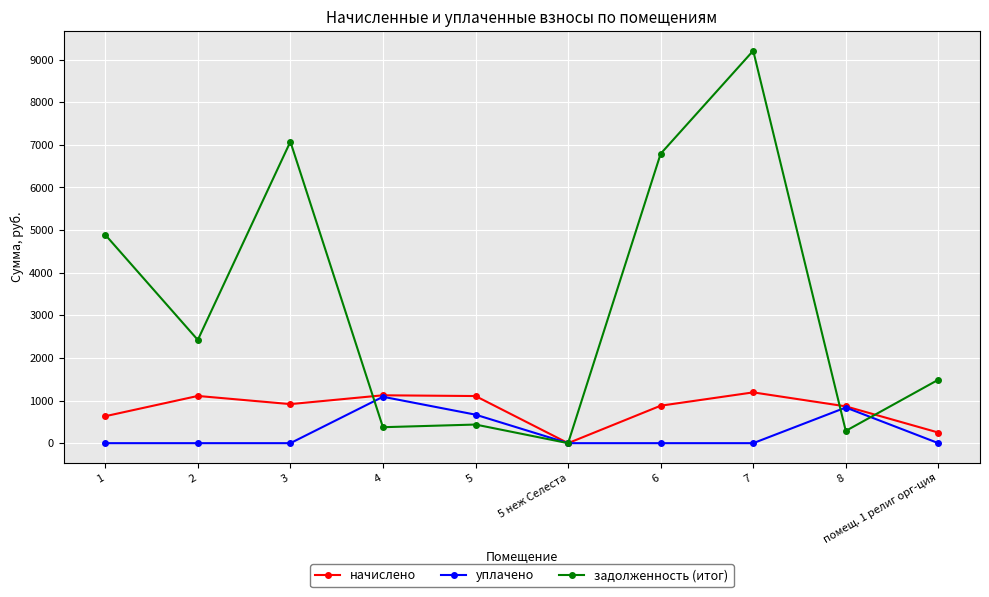

At how many categories does at least one series exceed 2037?

5